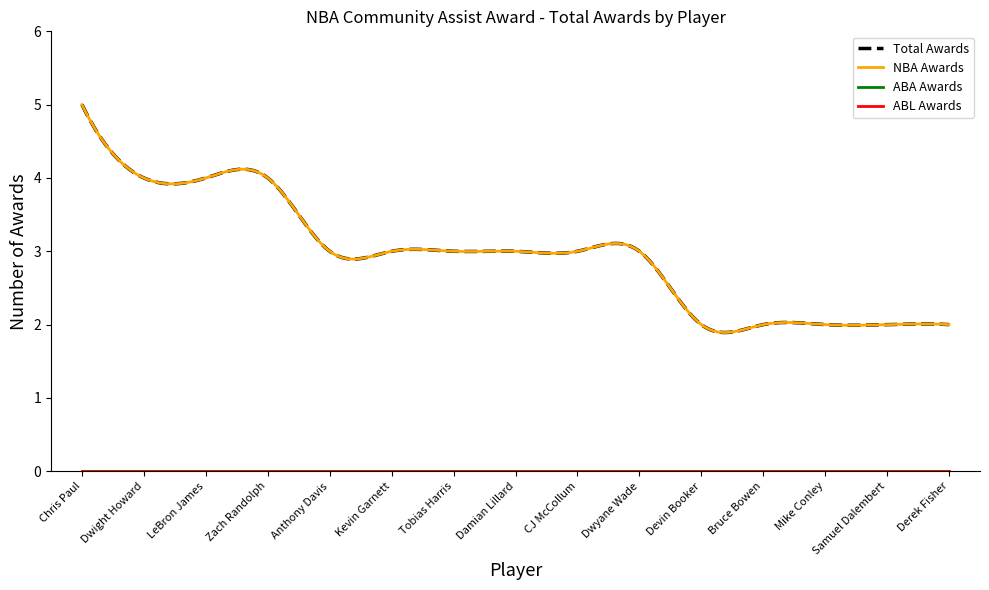

Does the chart display data point markers on the line(s)?

No